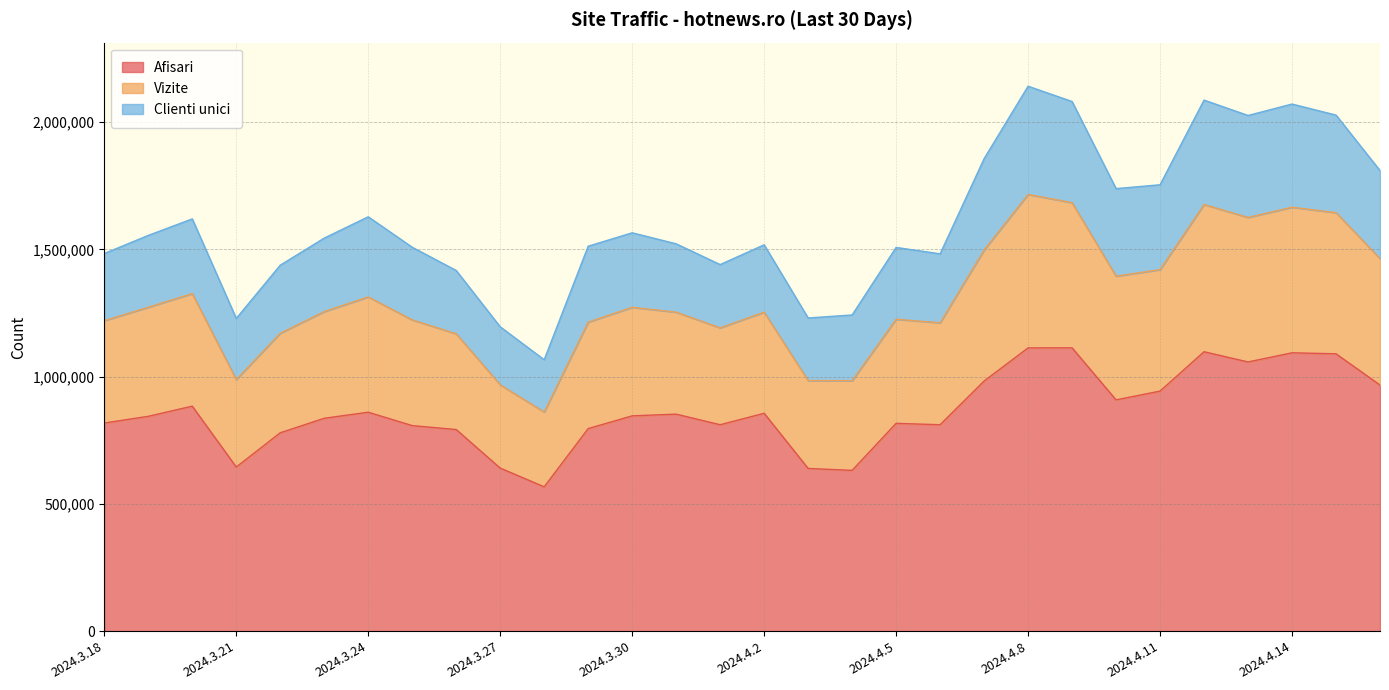

Rank the categories by Afisari value from highest to lowest.

2024.4.9, 2024.4.8, 2024.4.12, 2024.4.14, 2024.4.15, 2024.4.13, 2024.4.7, 2024.4.16, 2024.4.11, 2024.4.10, 2024.3.20, 2024.3.24, 2024.4.2, 2024.3.31, 2024.3.30, 2024.3.19, 2024.3.23, 2024.3.18, 2024.4.5, 2024.4.1, 2024.4.6, 2024.3.25, 2024.3.29, 2024.3.26, 2024.3.22, 2024.3.21, 2024.3.27, 2024.4.3, 2024.4.4, 2024.3.28